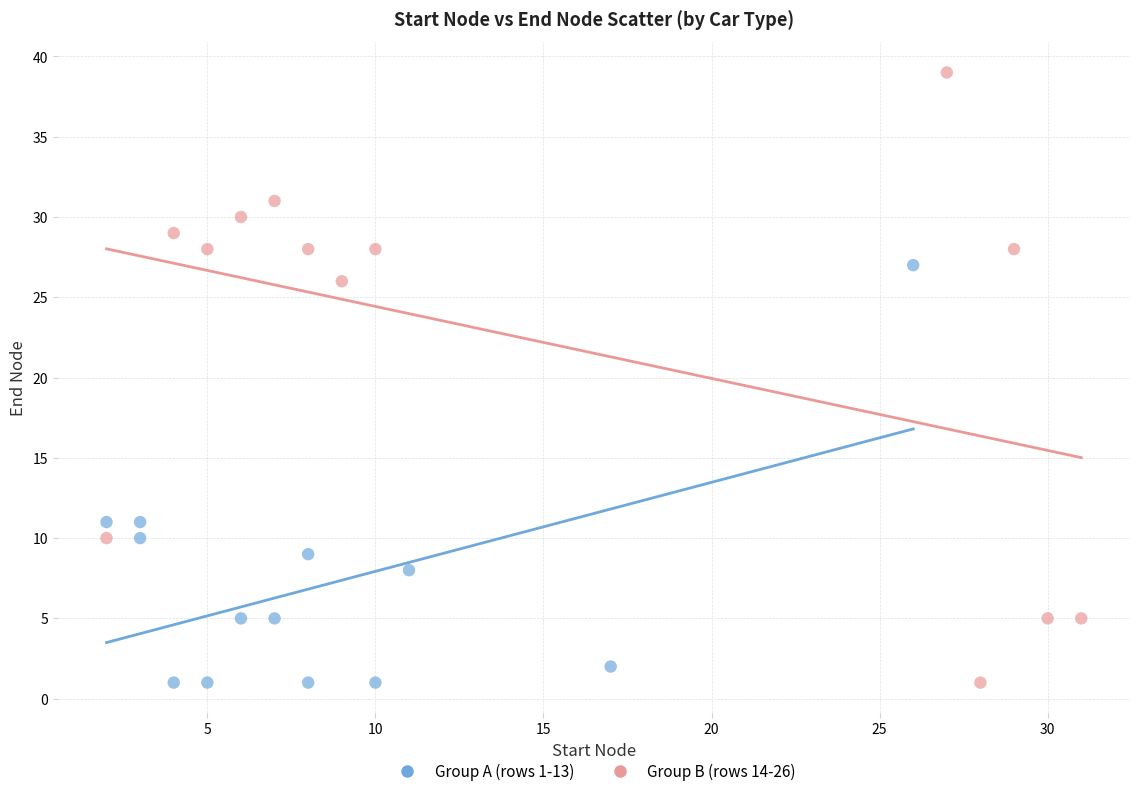

What are all the series names shown in the legend?

Group A (rows 1-13), Group B (rows 14-26)